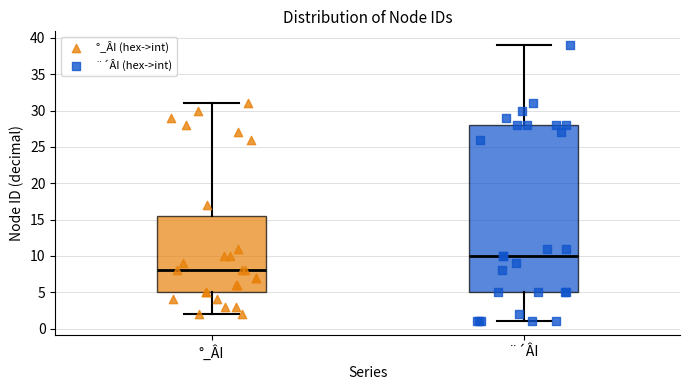

Which box is the tallest, from its lower edge to its upper edge?

¨´ÂI